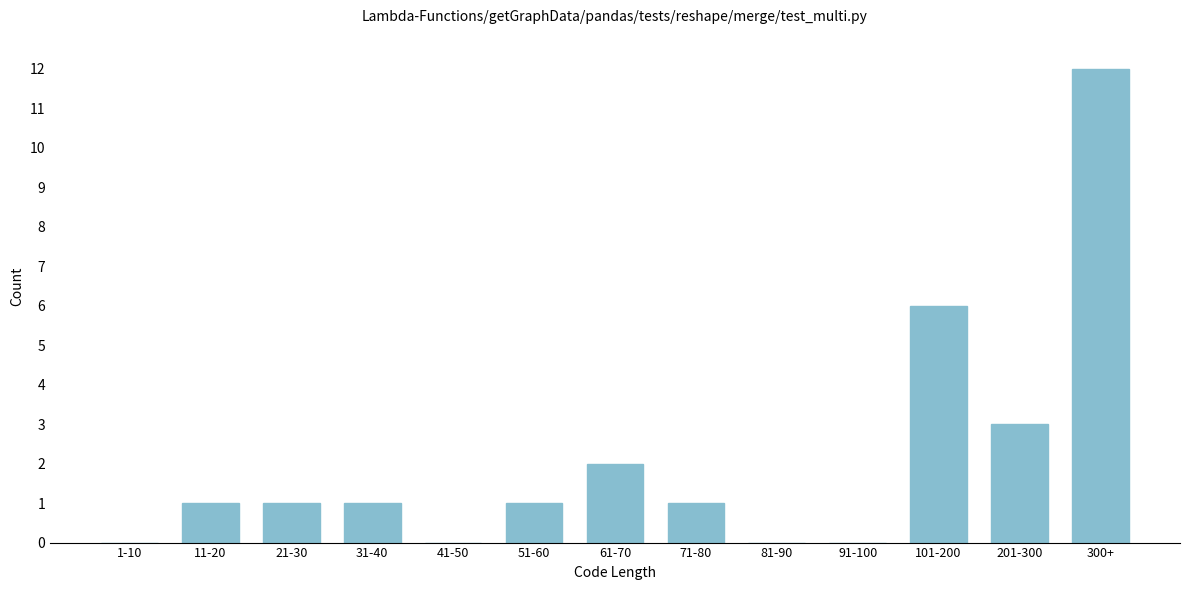

Reading left to right, list all the values displayed in this chart.

1-10=0	11-20=1	21-30=1	31-40=1	41-50=0	51-60=1	61-70=2	71-80=1	81-90=0	91-100=0	101-200=6	201-300=3	300+=12